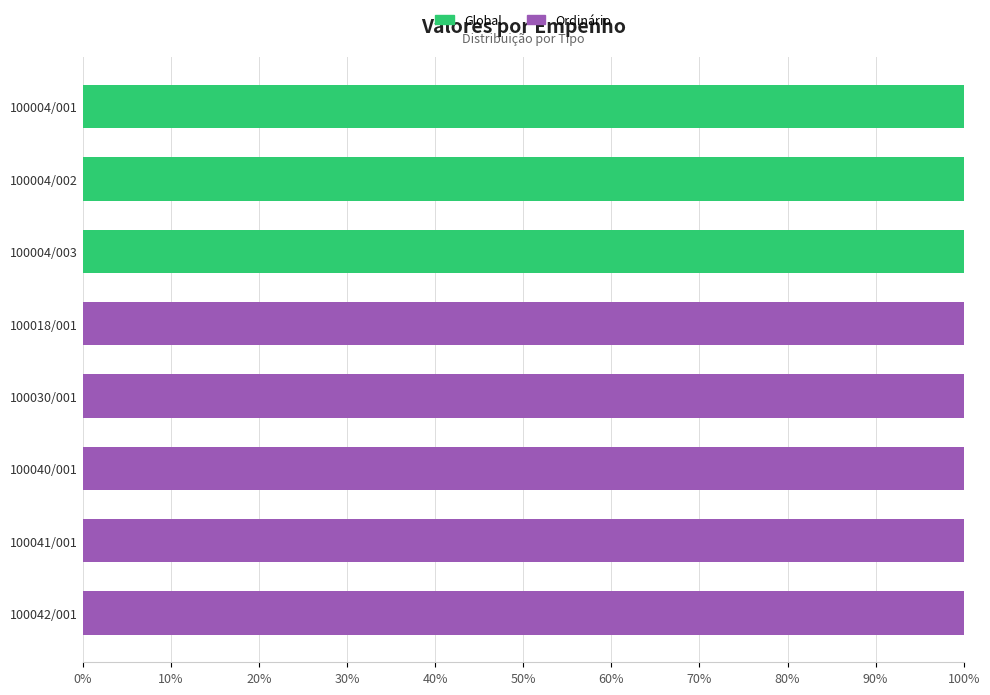

What is the sum of all Global values?

300